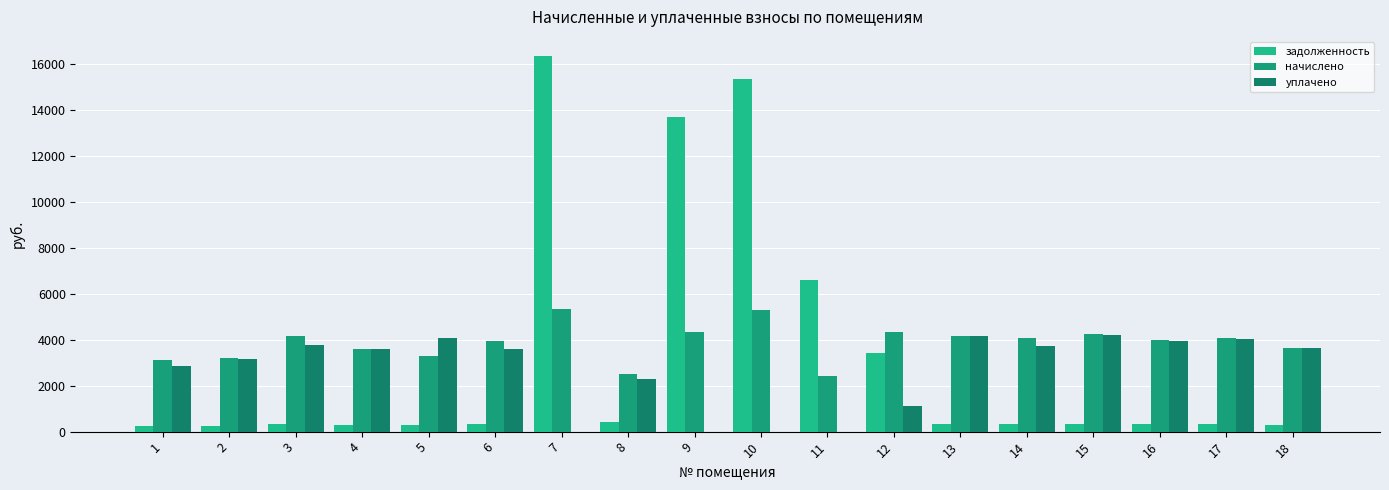

List the series in order of their overall mean, lowest first.

уплачено, задолженность, начислено